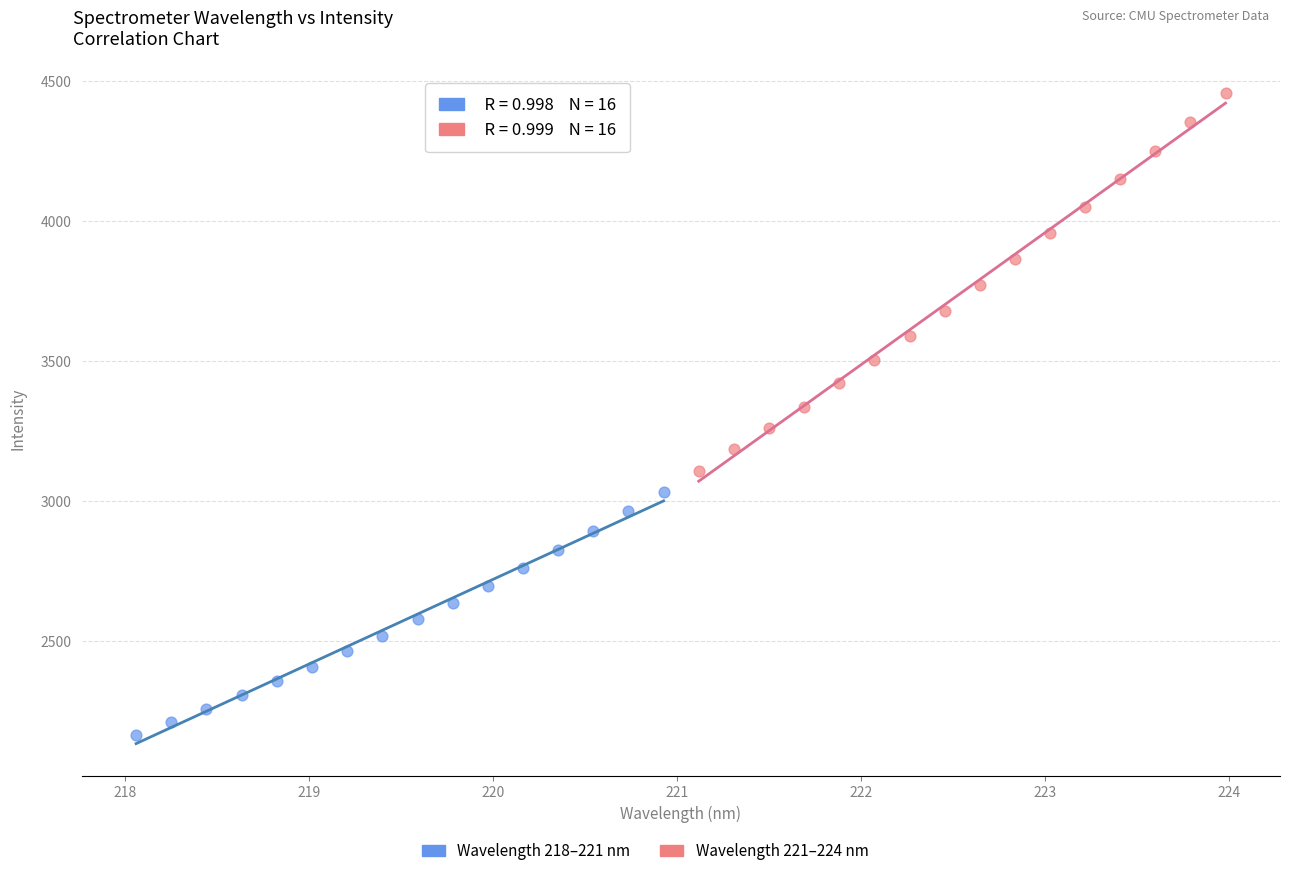

Which series reaches the minimum Y coordinate?

Wavelength 218–221 nm